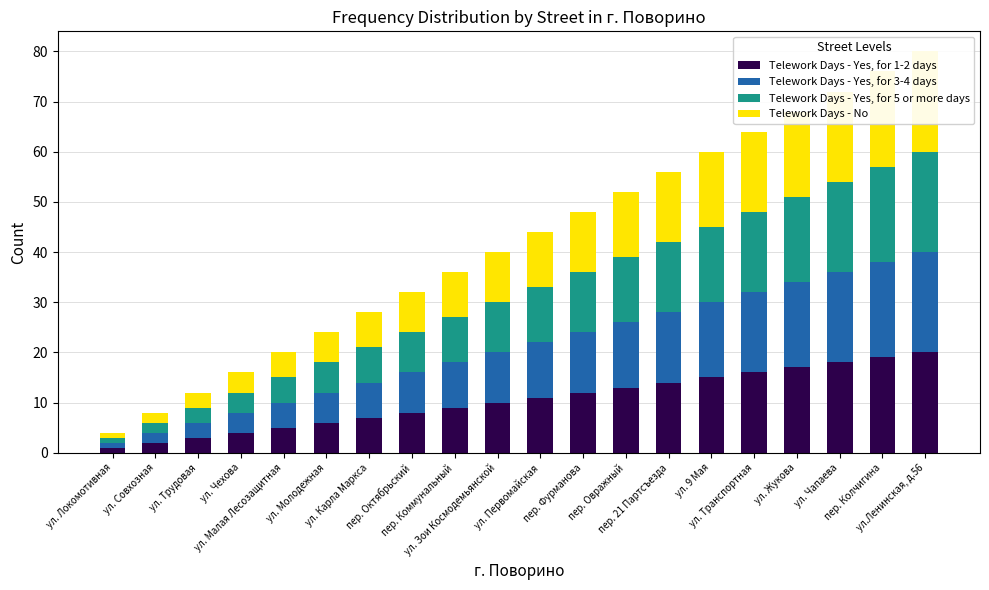

Is the value of Telework Days - No at пер. Фурманова greater than the value of Telework Days - Yes, for 1-2 days at ул. 9 Мая?

No